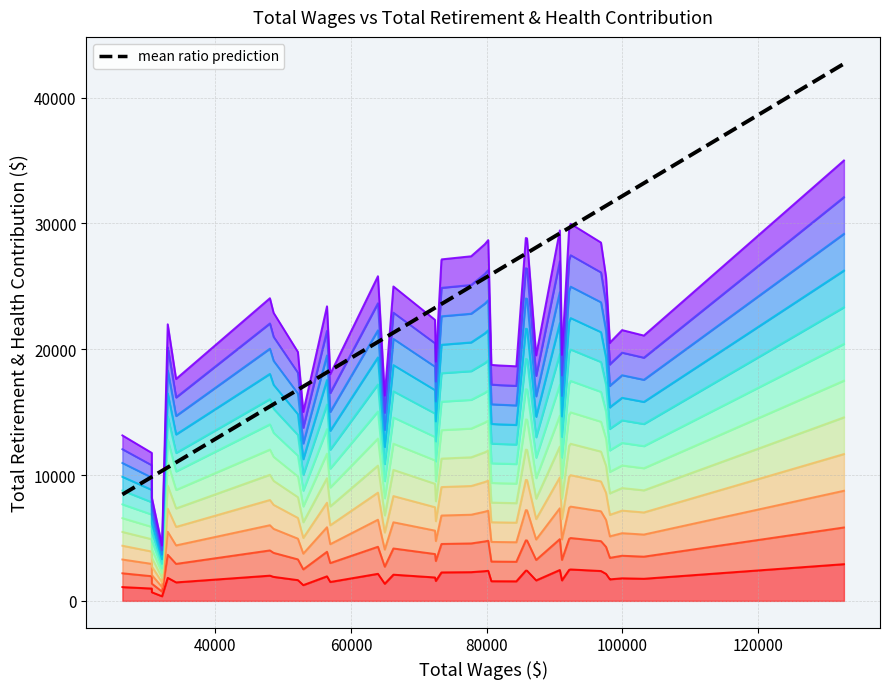

Reading left to right, transcribe all the data shown in this chart.

8454.2	9848.3	9852.9	10335.2	10605.1	11001.5	15452.9	15626.9	16780.7	17035.5	18160.4	18314.8	20577.6	20900.7	21310.6	23283.9	23323.4	23587.6	23606.6	24999.7	25645.5	25808.6	25957.9	26298.9	27142.6	27592.0	27648.3	28082.7	29205.6	29306.0	29646.7	29720.1	31157.6	31397.7	31580.7	31580.7	32159.9	33193.3	33193.3	42683.6